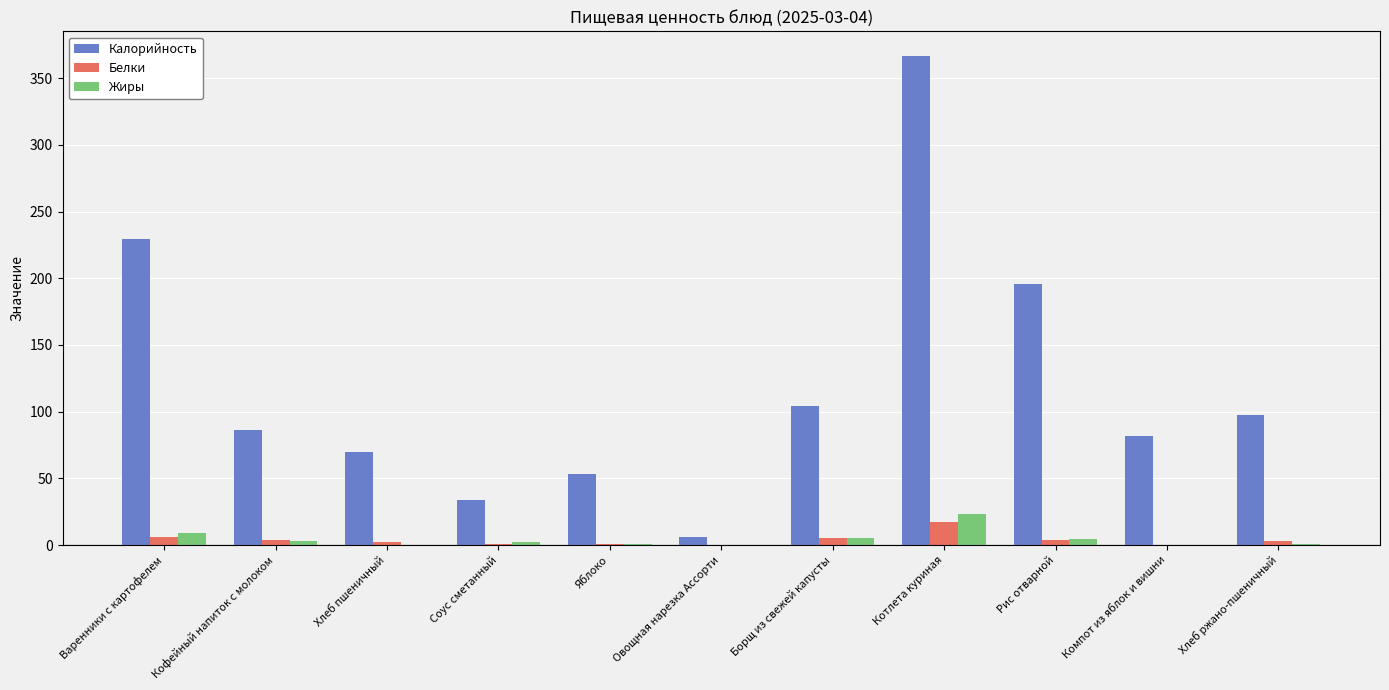

Which series has the largest total across all categories?

Калорийность